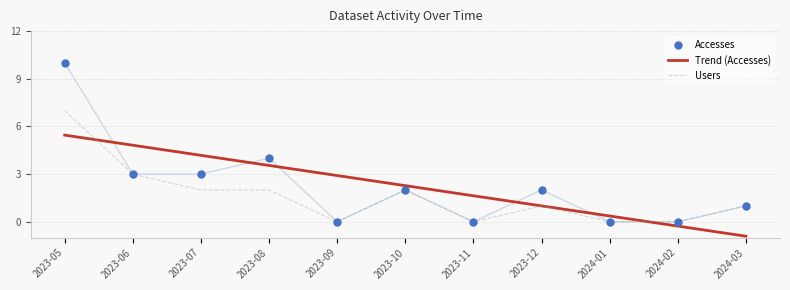

What are all the series names shown in the legend?

Trend (Accesses), Users, Accesses